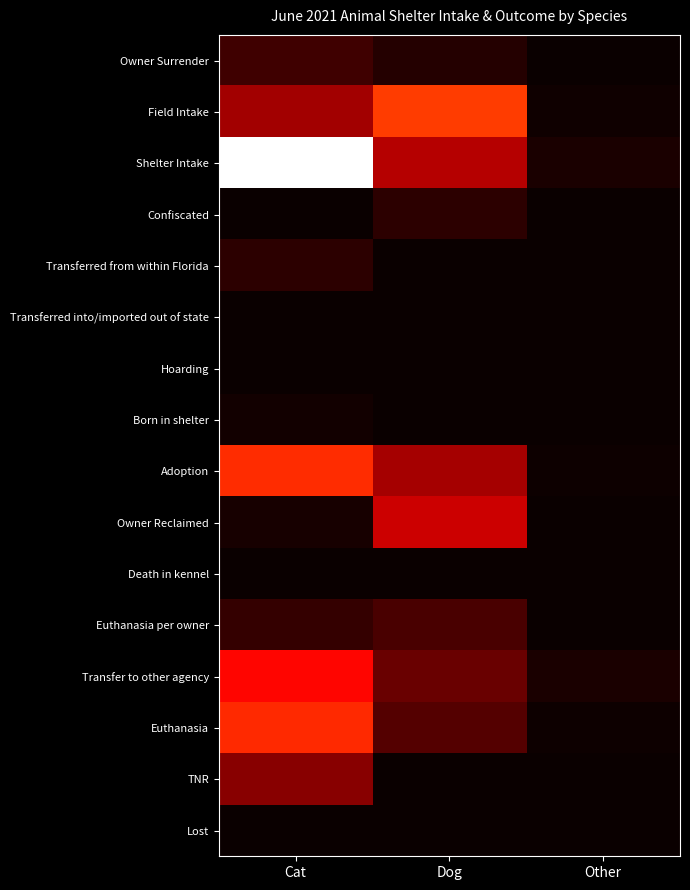

Which category has the highest value across all series?

Cat